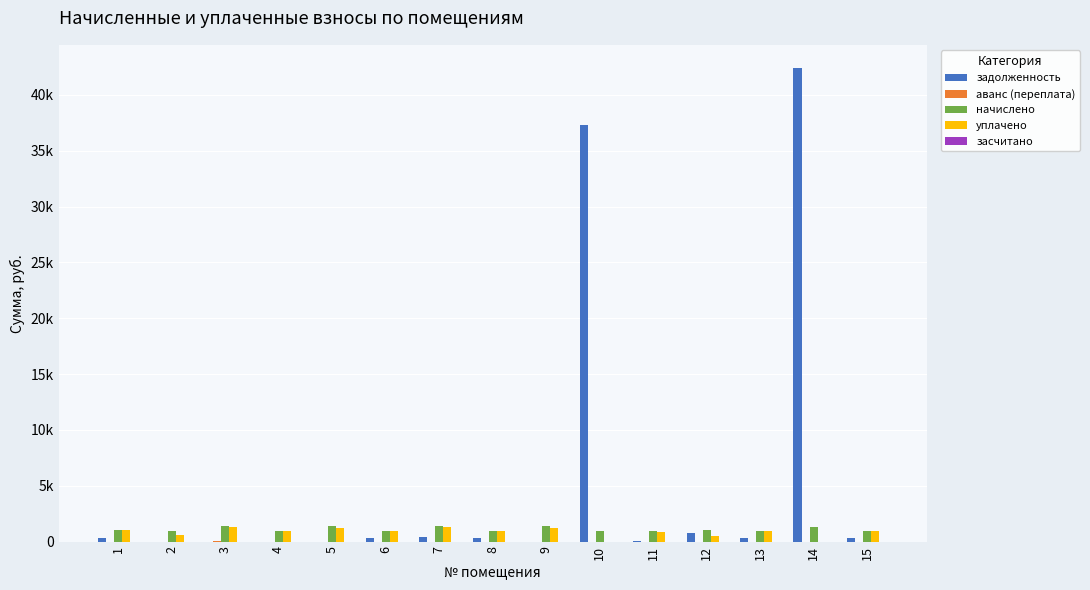

Does the chart contain stacked bars?

No